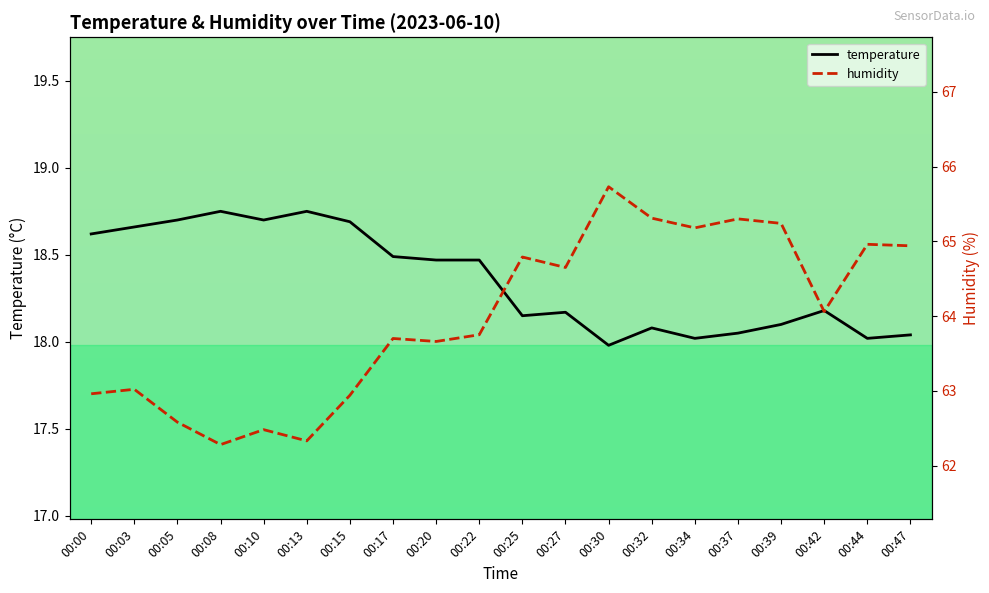

At which category is the sum across all series the highest?

00:30